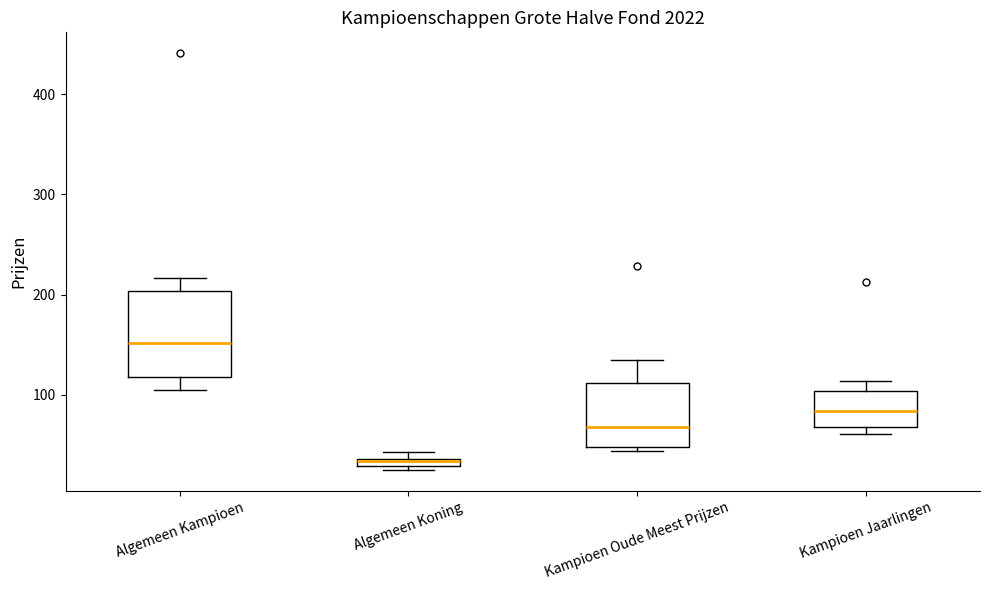

Where does the upper whisker of the box for Algemeen Kampioen end on the y-axis? The values are not printed on the chart, so give them approximately, as read against the axis.

220